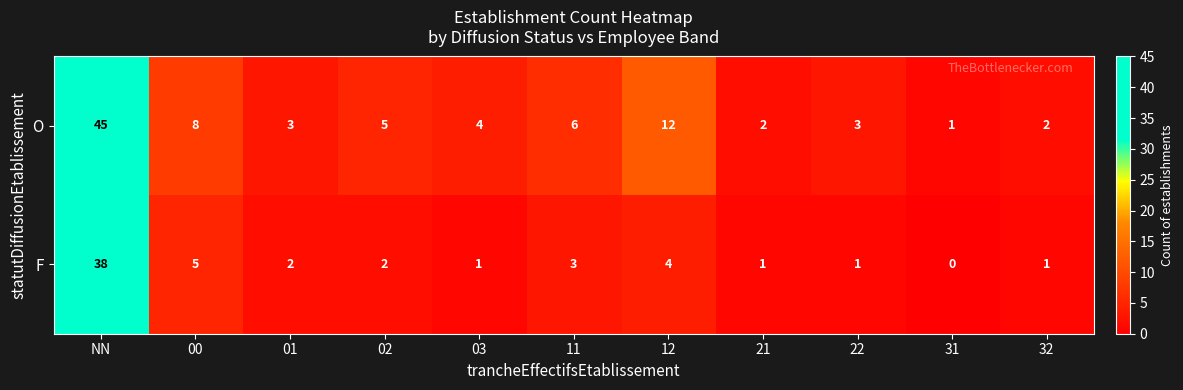

At which category does the chart reach its peak across all series?

NN